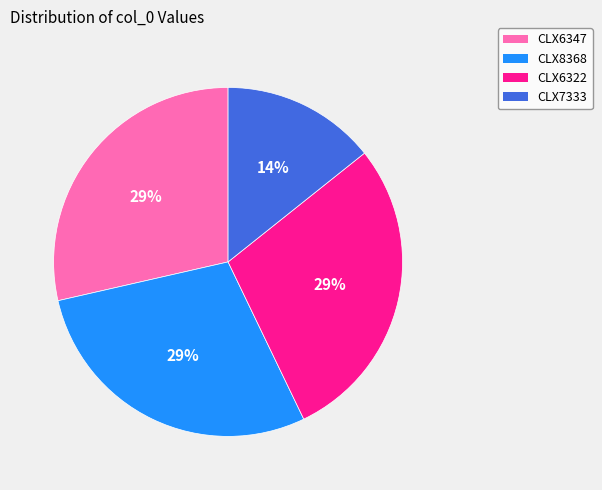

Which has a higher value, CLX6322 or CLX7333?

CLX6322